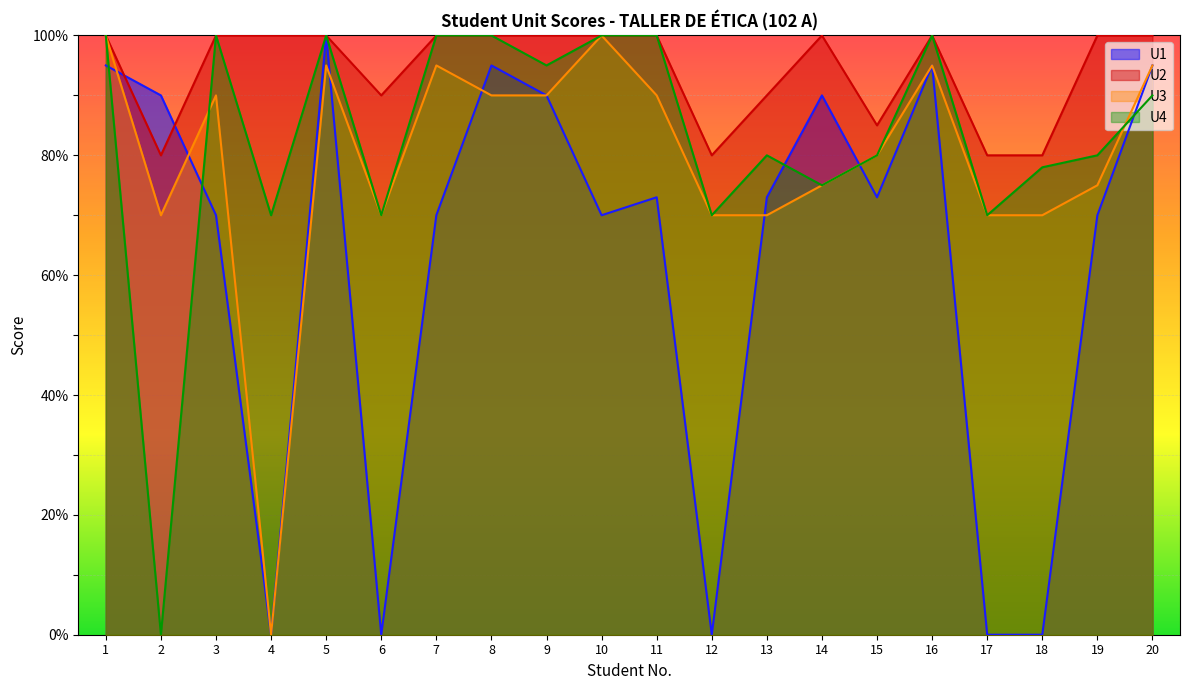

Where do U1 and U3 first cross each other?

1 and 2